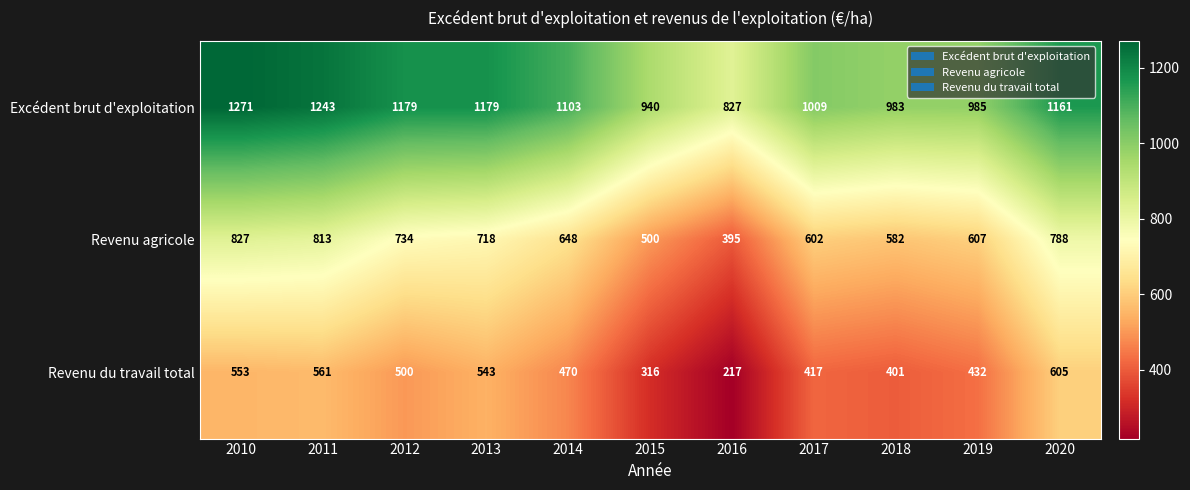

Where does the Revenu du travail total series first go above 470?

2010